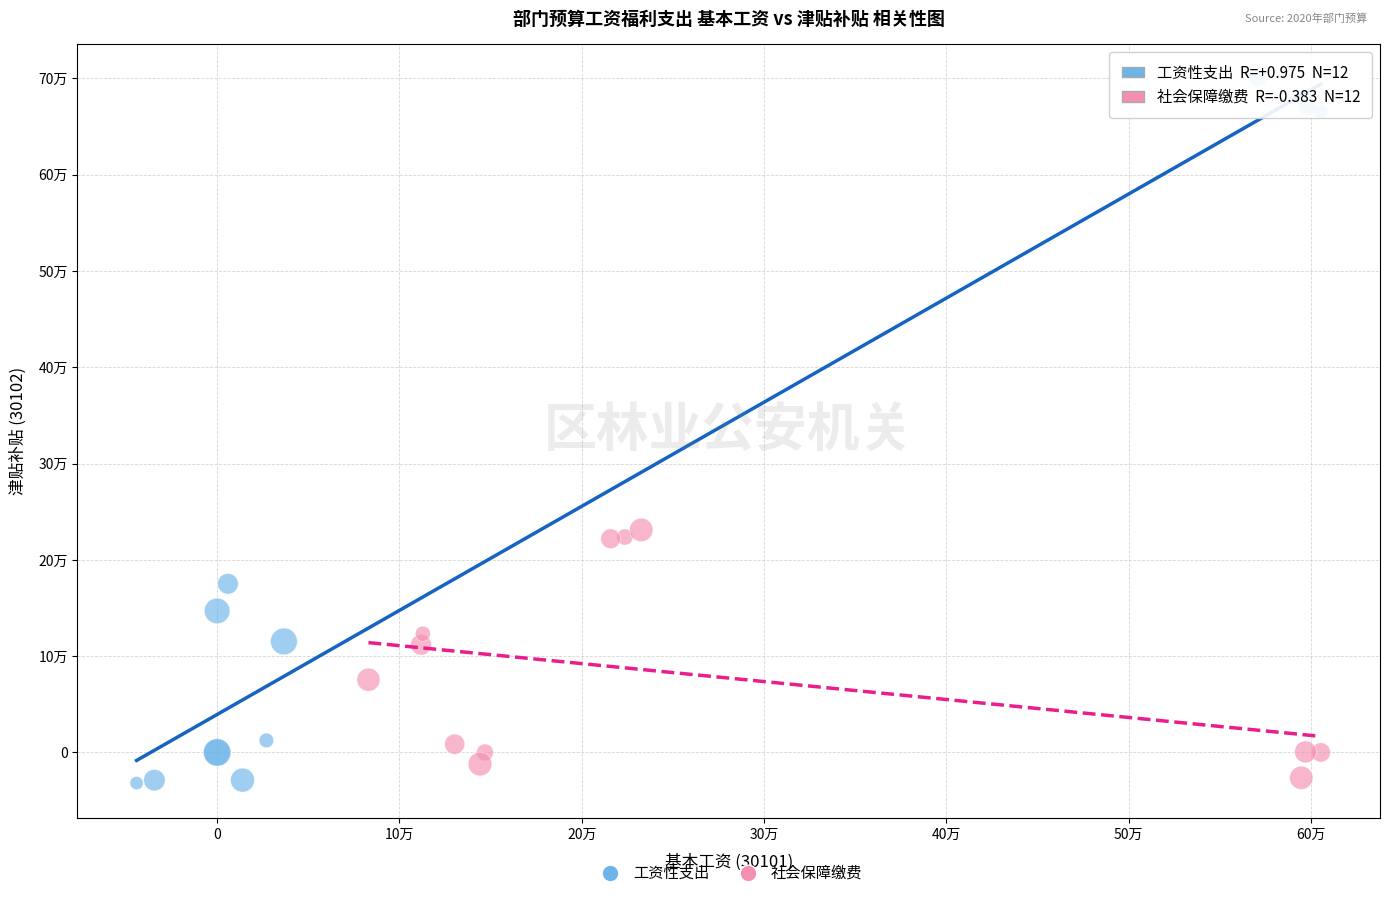

What are all the series names shown in the legend?

工资性支出, 社会保障缴费